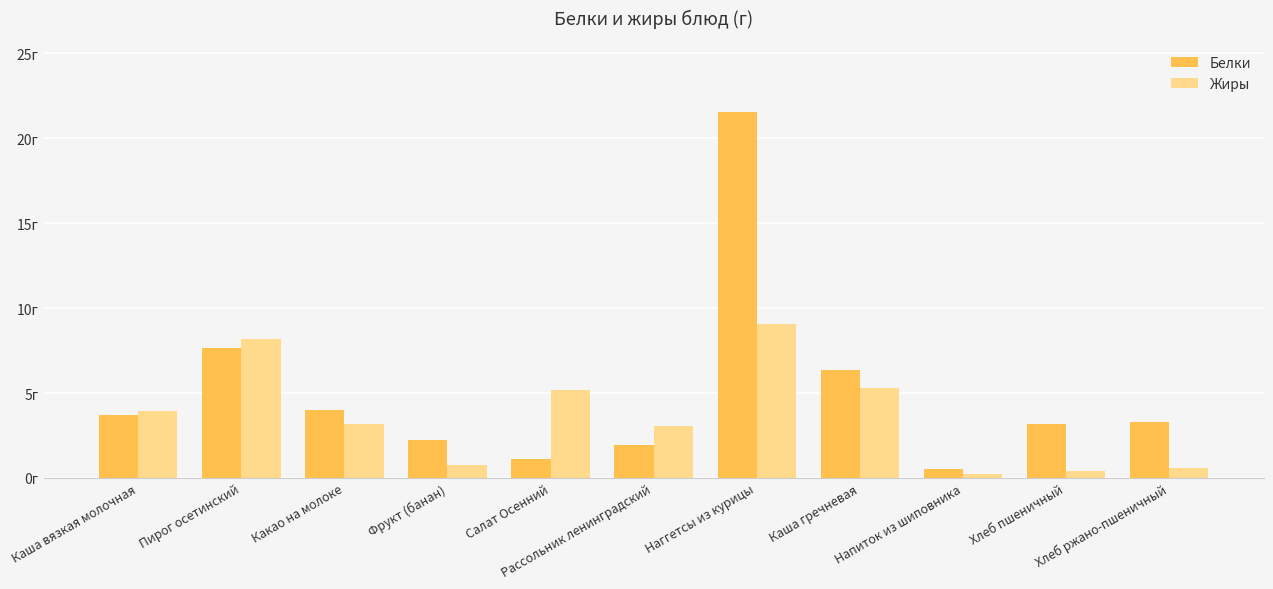

What is the value of the Жиры bar at the 9th from the left?

0.2